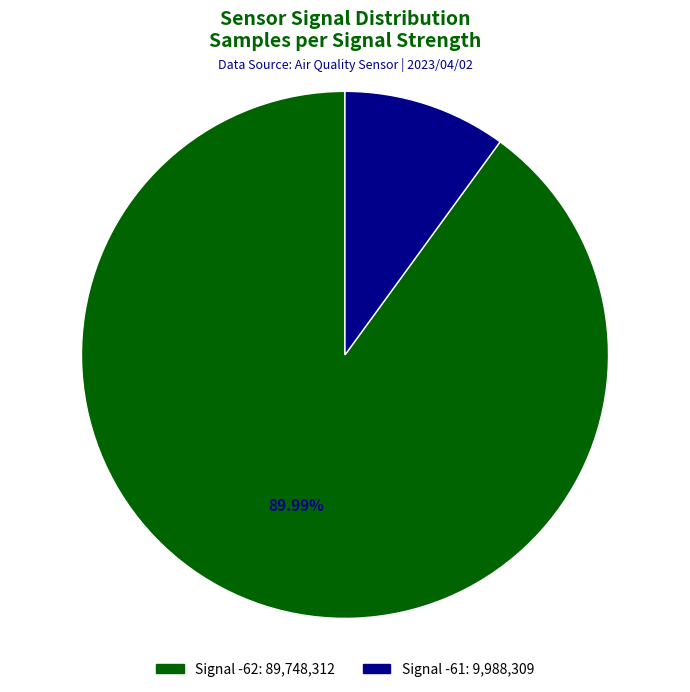

Is there a majority slice in this chart?

Yes